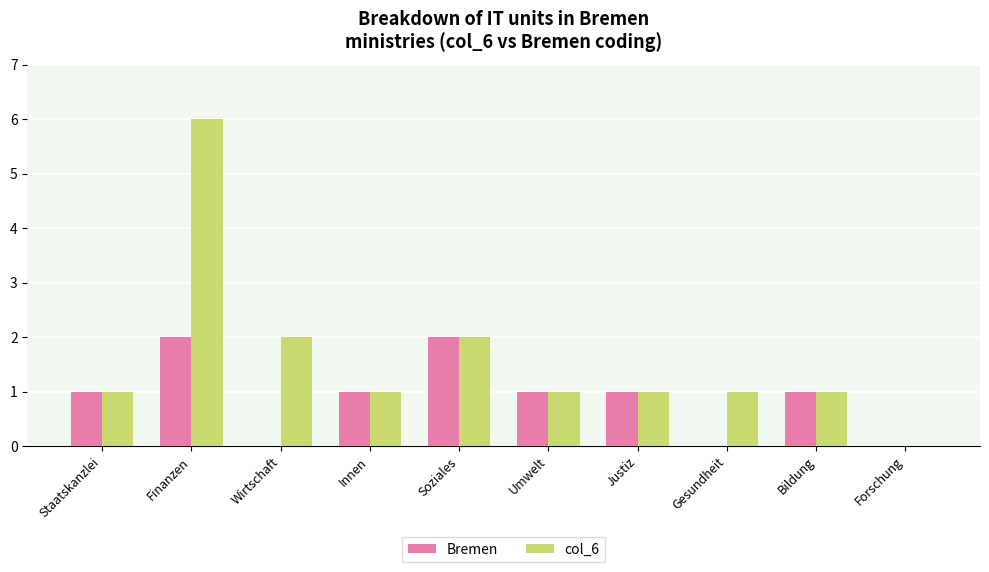

What are all the series names shown in the legend?

Bremen, col_6